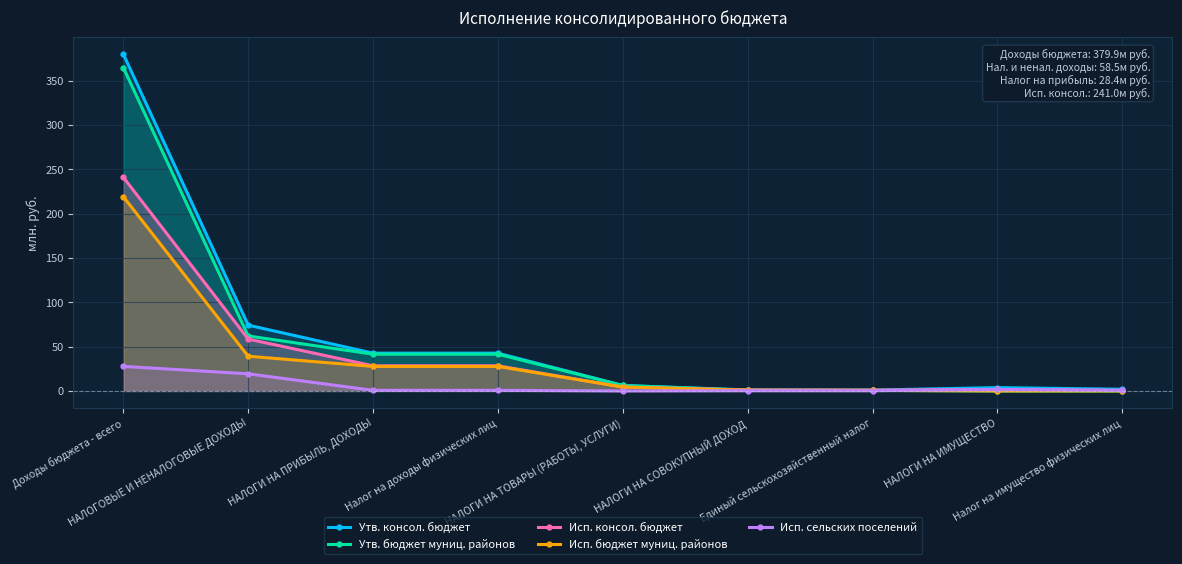

What is the difference between the second highest and minimum values in the Исп. бюджет муниц. районов series?

39.2